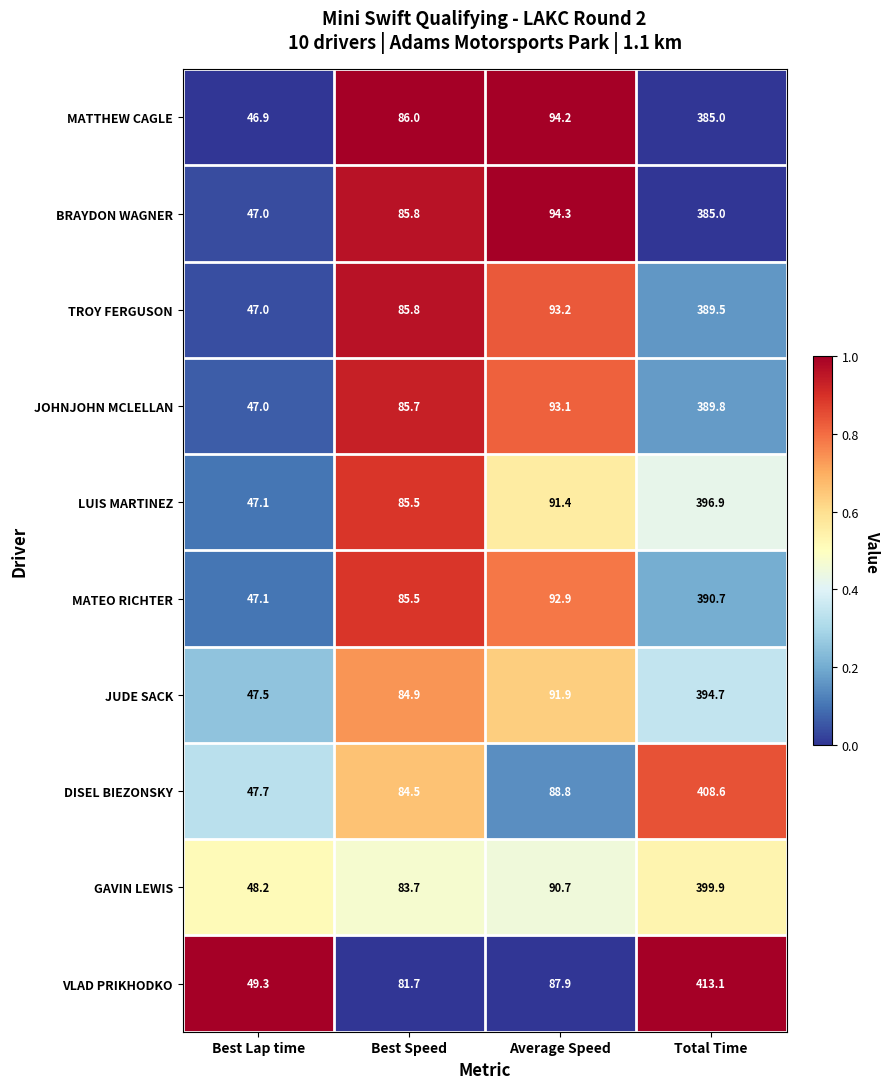

What is the difference between the highest and lowest values at Best Speed?

4.3